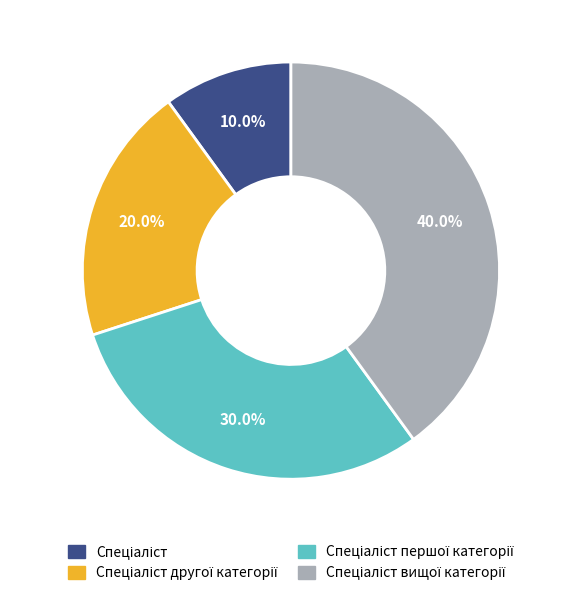

Does any single category account for the majority?

No